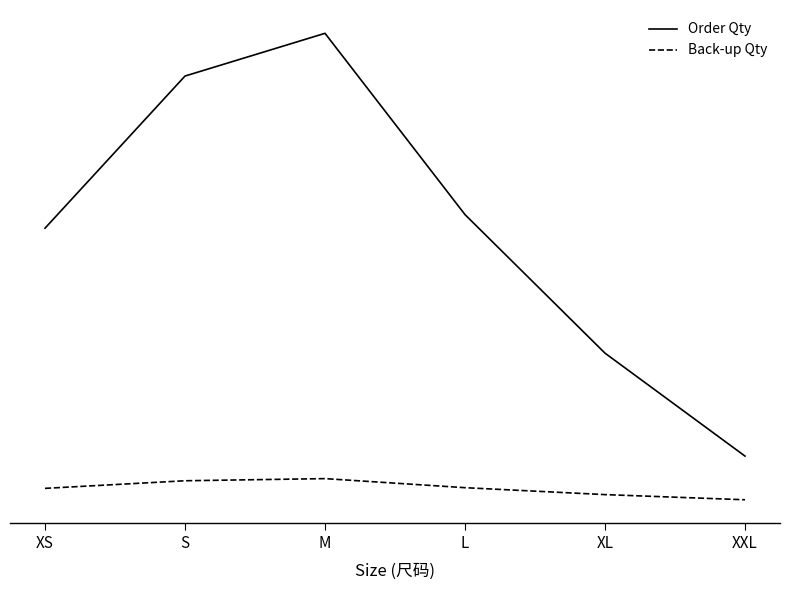

Reading left to right, list all the values displayed in this chart.

Order Qty: XS=423.0	S=658.0	M=724.0	L=444.0	XL=230.0	XXL=71.0
Back-up Qty: XS=21.1	S=32.9	M=36.2	L=22.2	XL=11.5	XXL=3.5